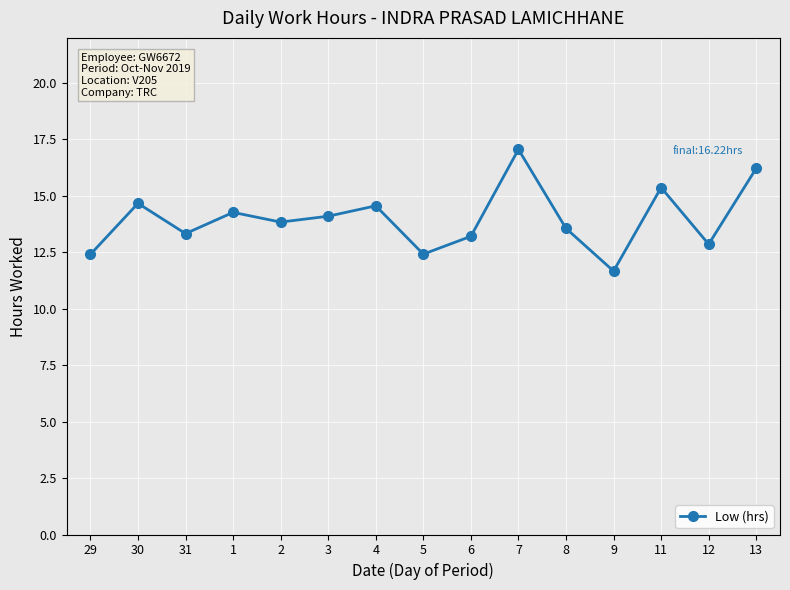

Which category has the lowest value across all series?

9